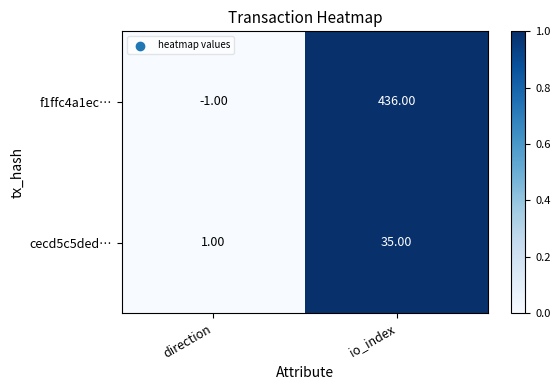

Between direction and io_index, which series saw the biggest shift?

f1ffc4a1ec…